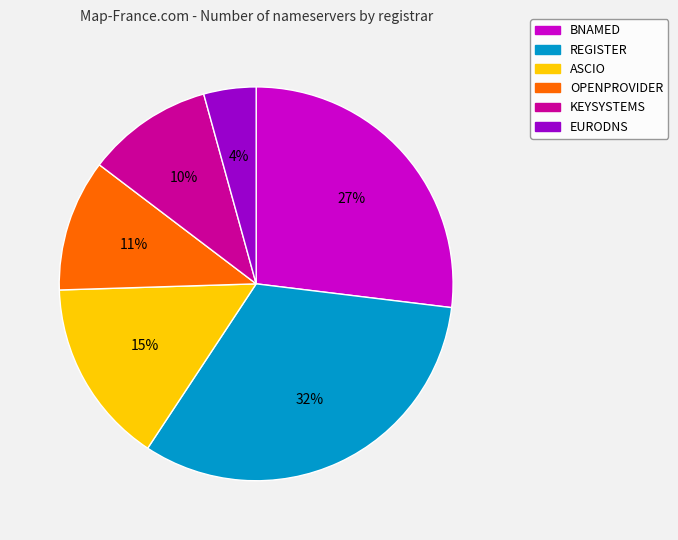

Do REGISTER and ASCIO together represent more than half of the pie?

No